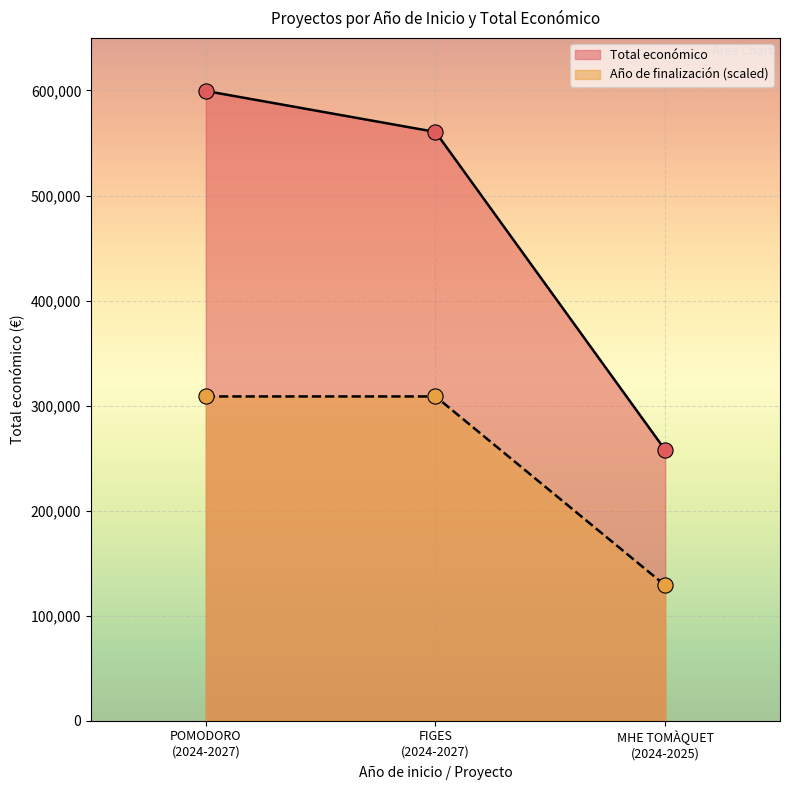

Which series contains the lowest Y value?

Año de finalización